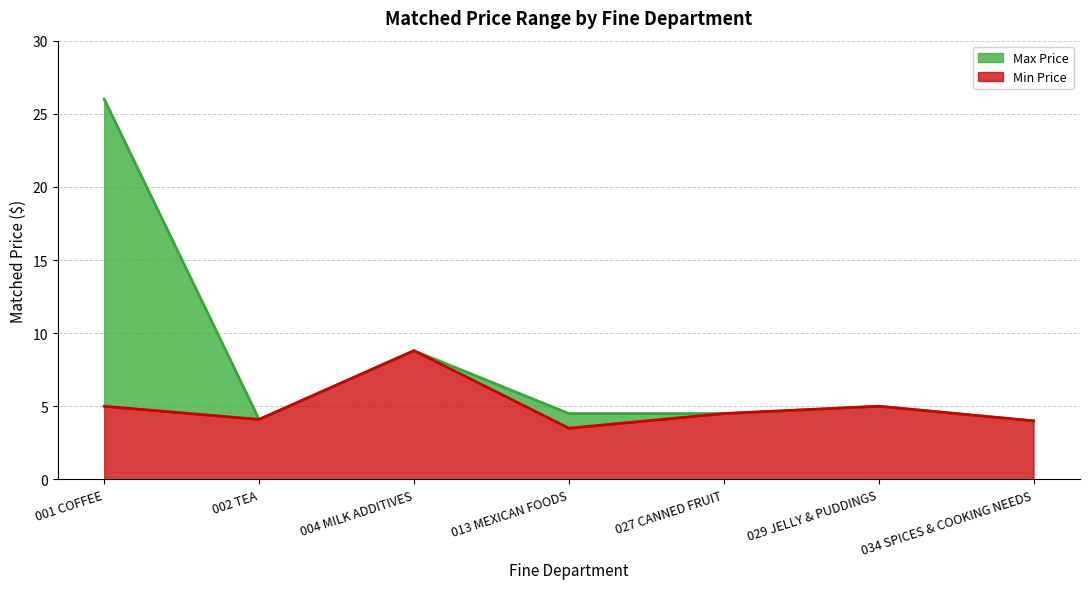

What is the sum of the Max Price values at 001 COFFEE and 004 MILK ADDITIVES?

34.8